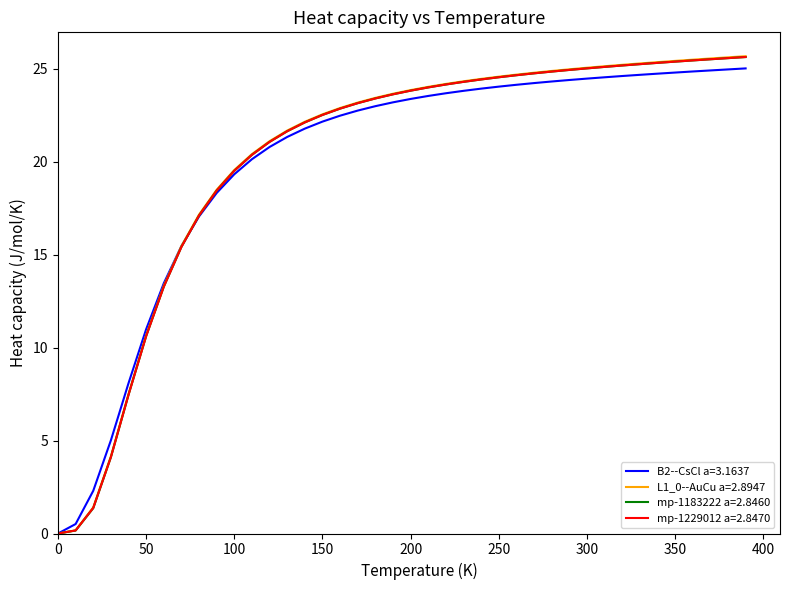

What are all the series names shown in the legend?

B2--CsCl a=3.1637, L1_0--AuCu a=2.8947, mp-1183222 a=2.8460, mp-1229012 a=2.8470